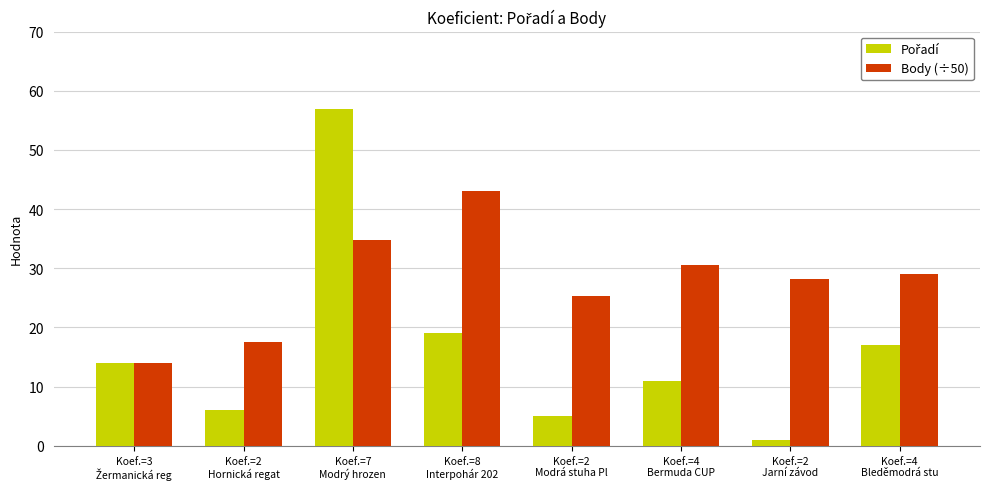

Does the chart contain stacked bars?

No